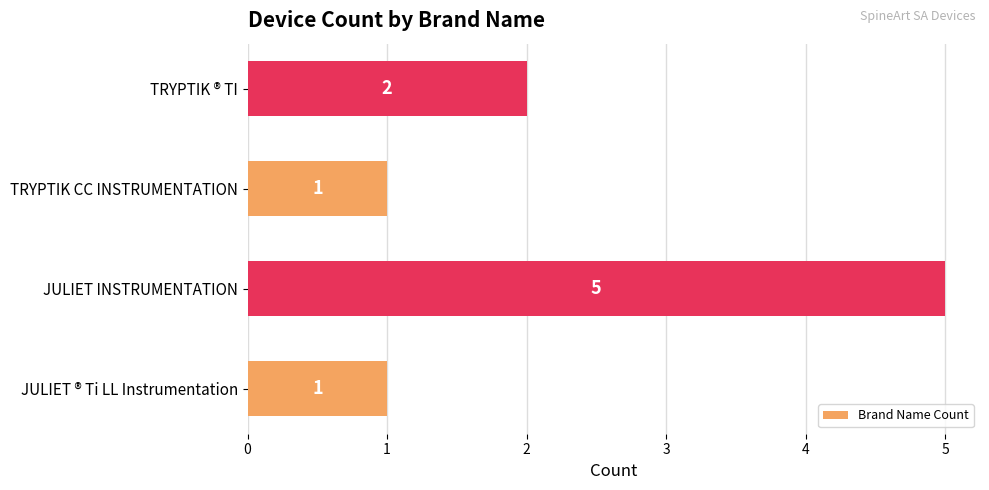

Reading bottom to top, what are all the values shown in this chart?

JULIET ® Ti LL Instrumentation=1	JULIET INSTRUMENTATION=5	TRYPTIK CC INSTRUMENTATION=1	TRYPTIK ® TI=2